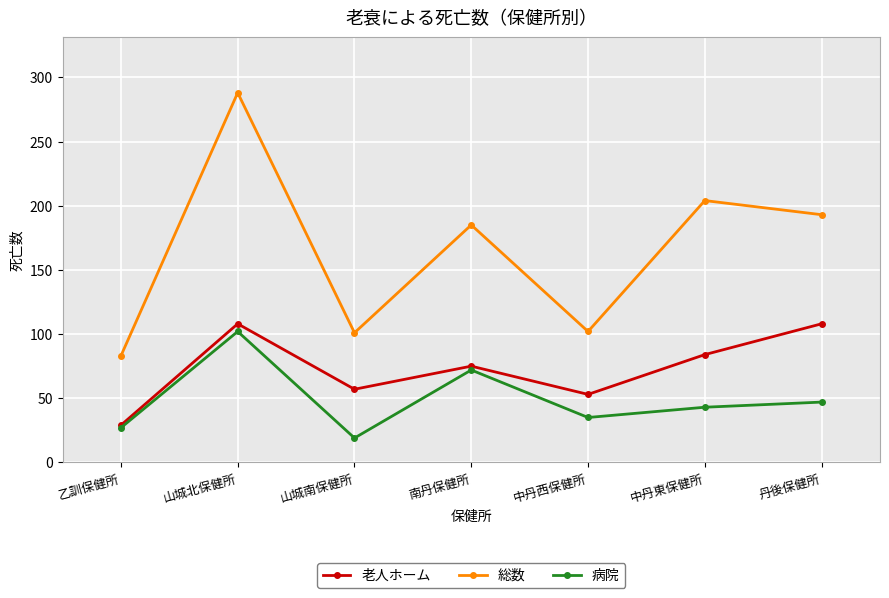

Where does the 総数 series first go above 185?

山城北保健所